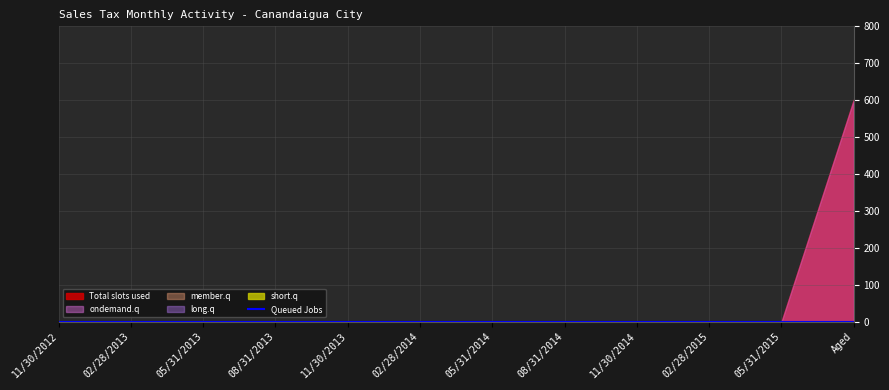

At which label does member.q reach its minimum?

11/30/2012